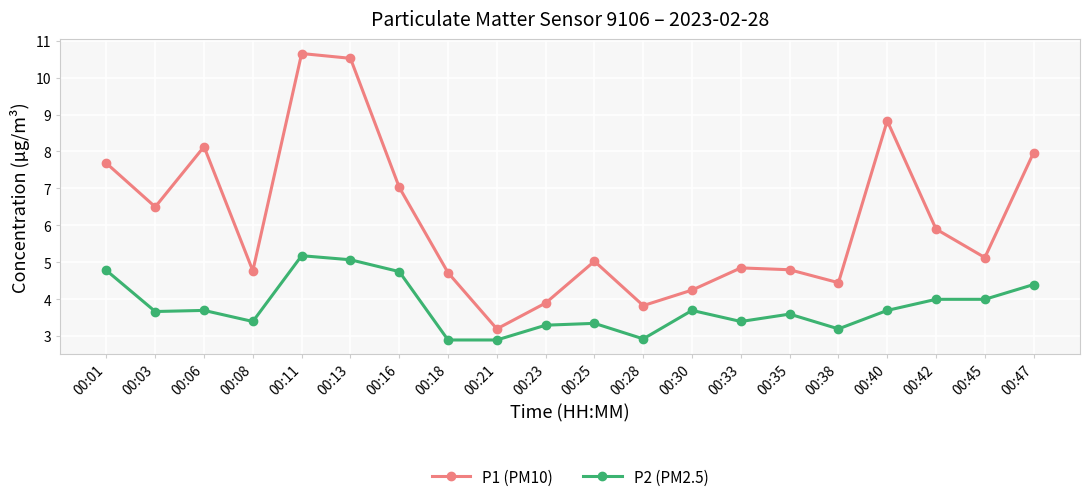

What is the value of the P1 (PM10) point at the 8th from the left?

4.7